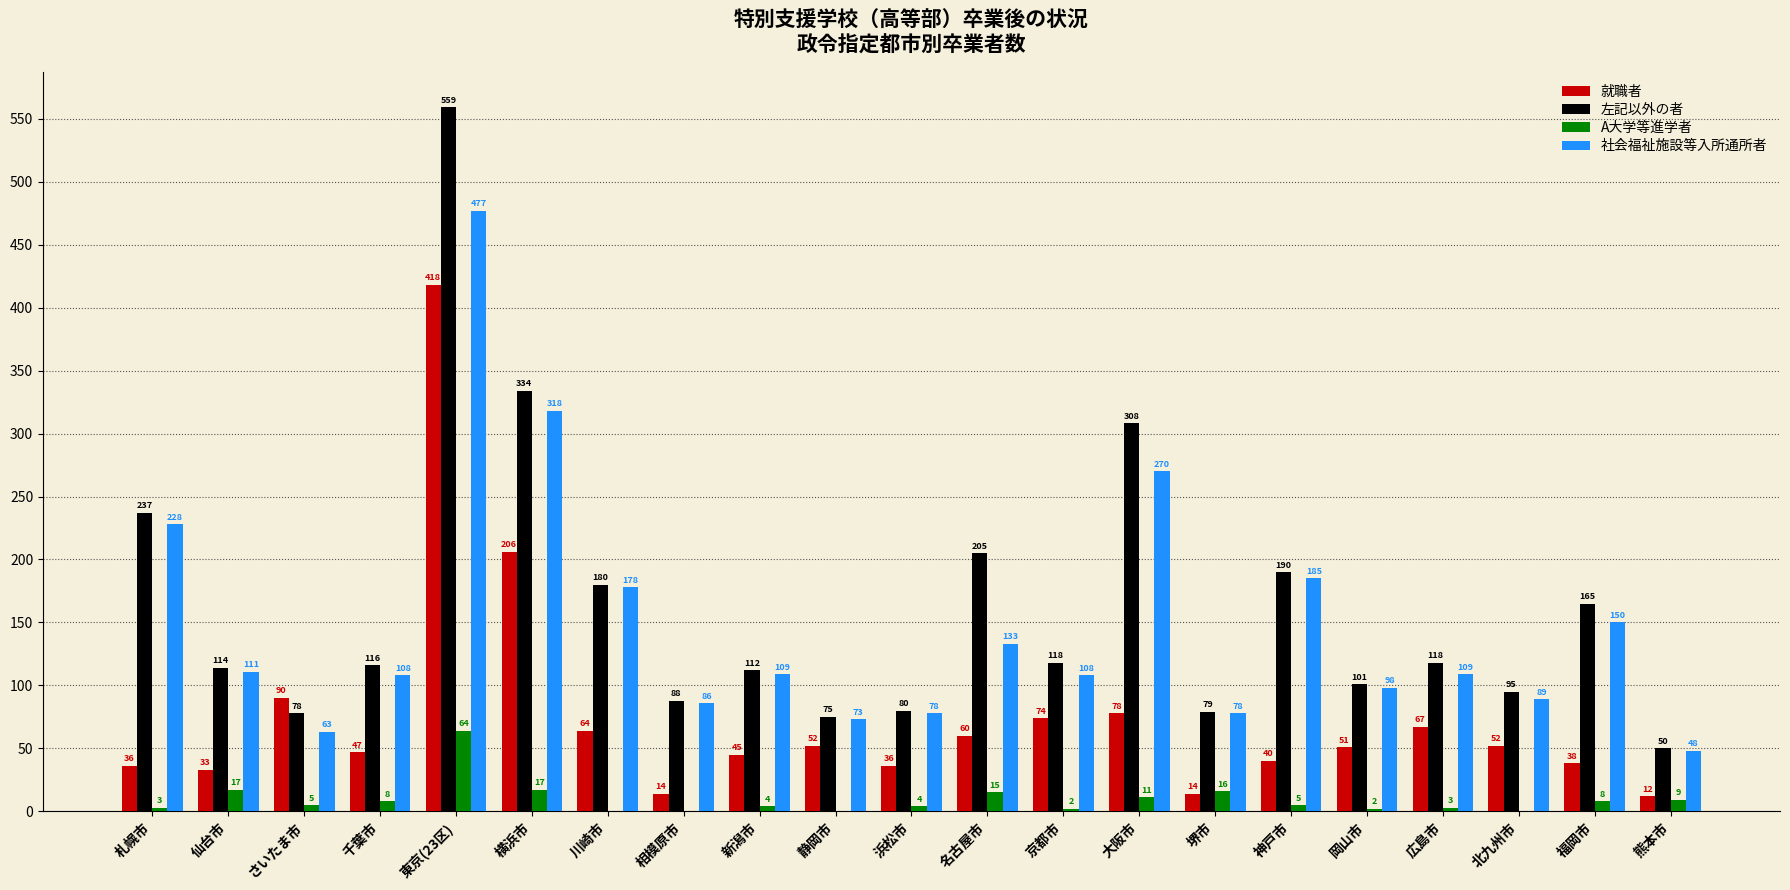

How many data points does each series have?

21